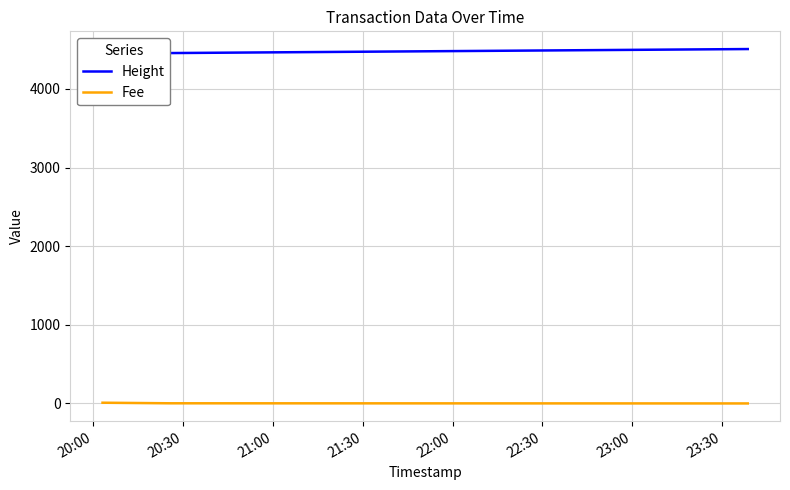

Which series has the widest spread of values?

Height